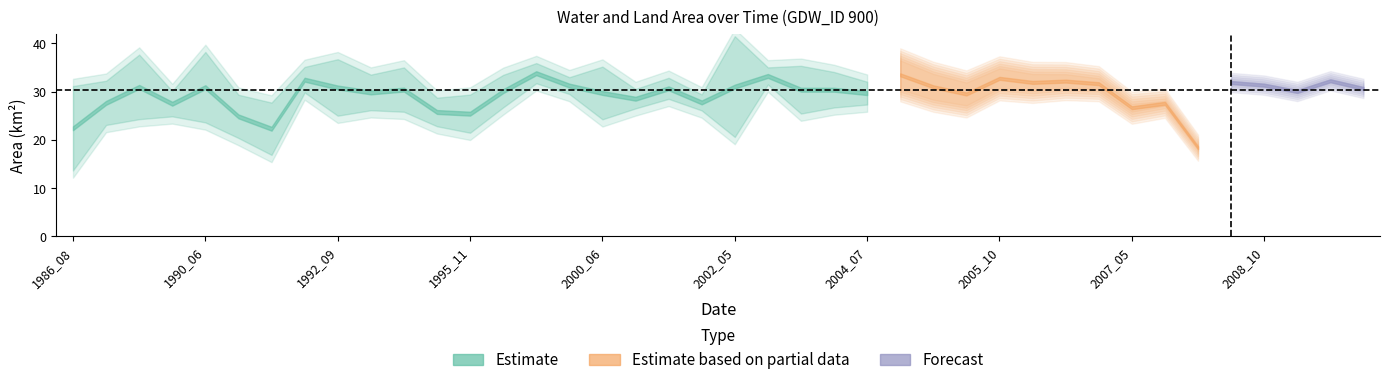

At how many categories does at least one series exceed 20?

39